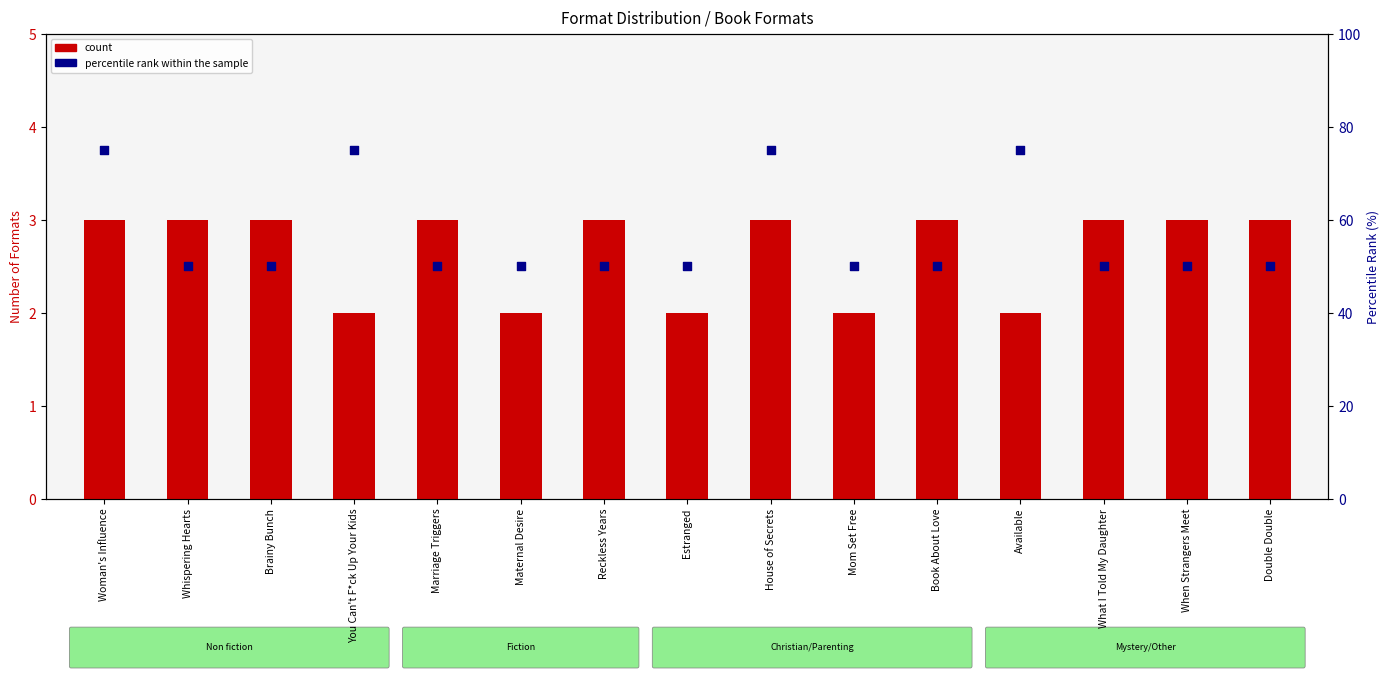

What is the total value across all series at Estranged?

52